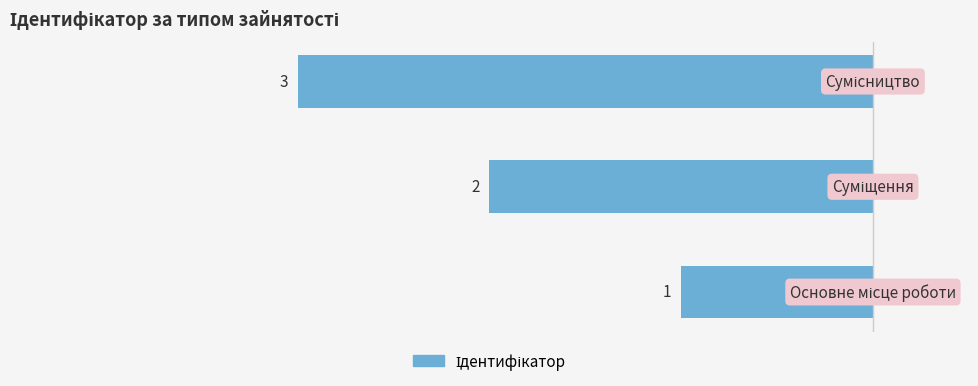

How many bars are there in total?

3